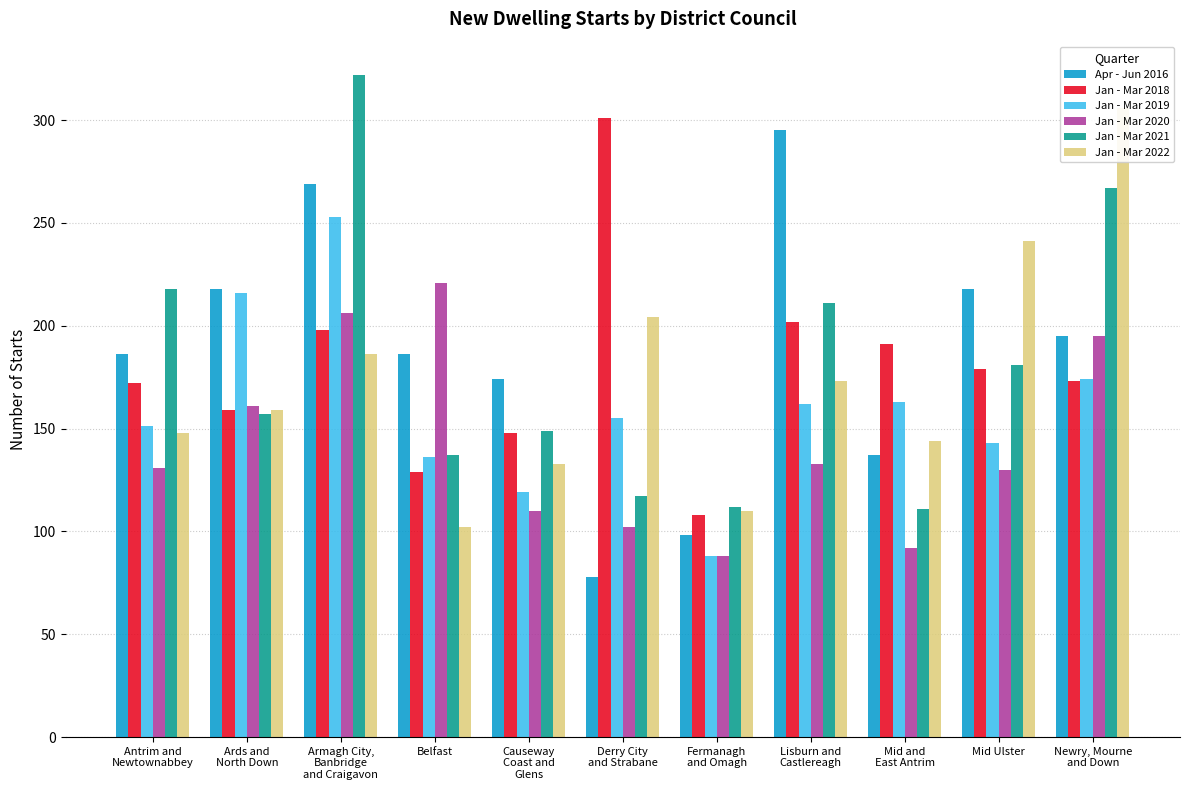

The Jan - Mar 2020 series shows 346 at Belfast. True or false?

False